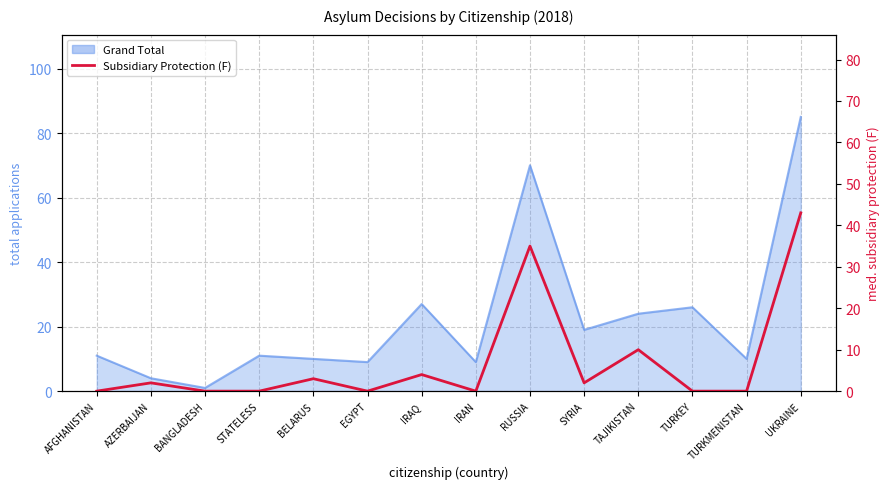

What is the maximum value shown in the chart?

43